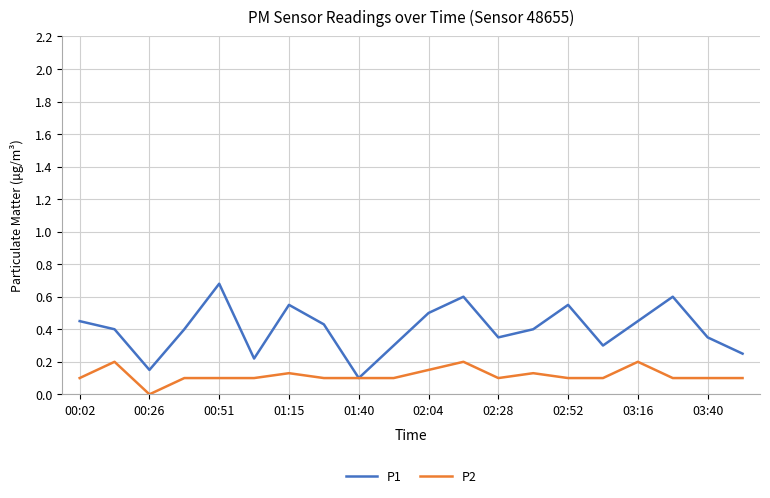

What is the greatest value displayed?

0.7